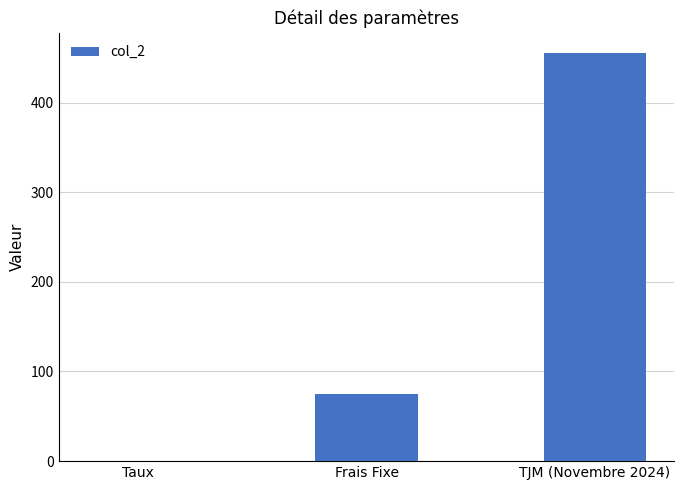

What is the sum of all values?

530.1